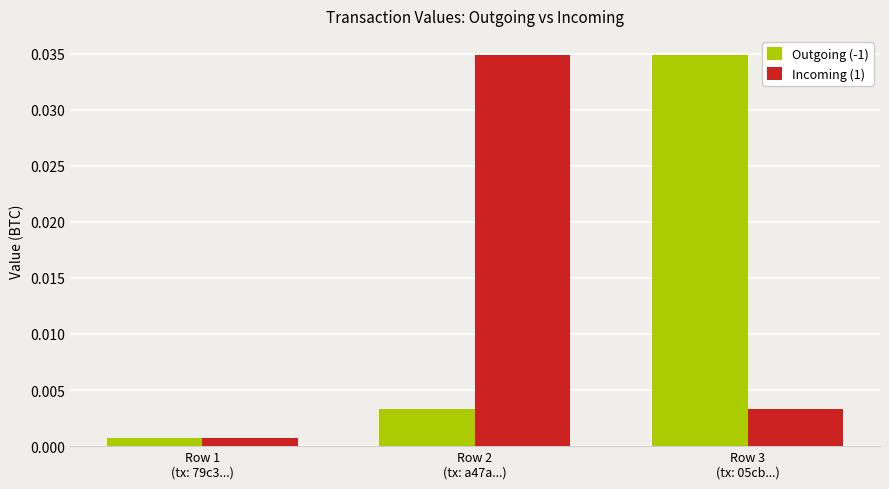

Does the chart contain any negative values?

No